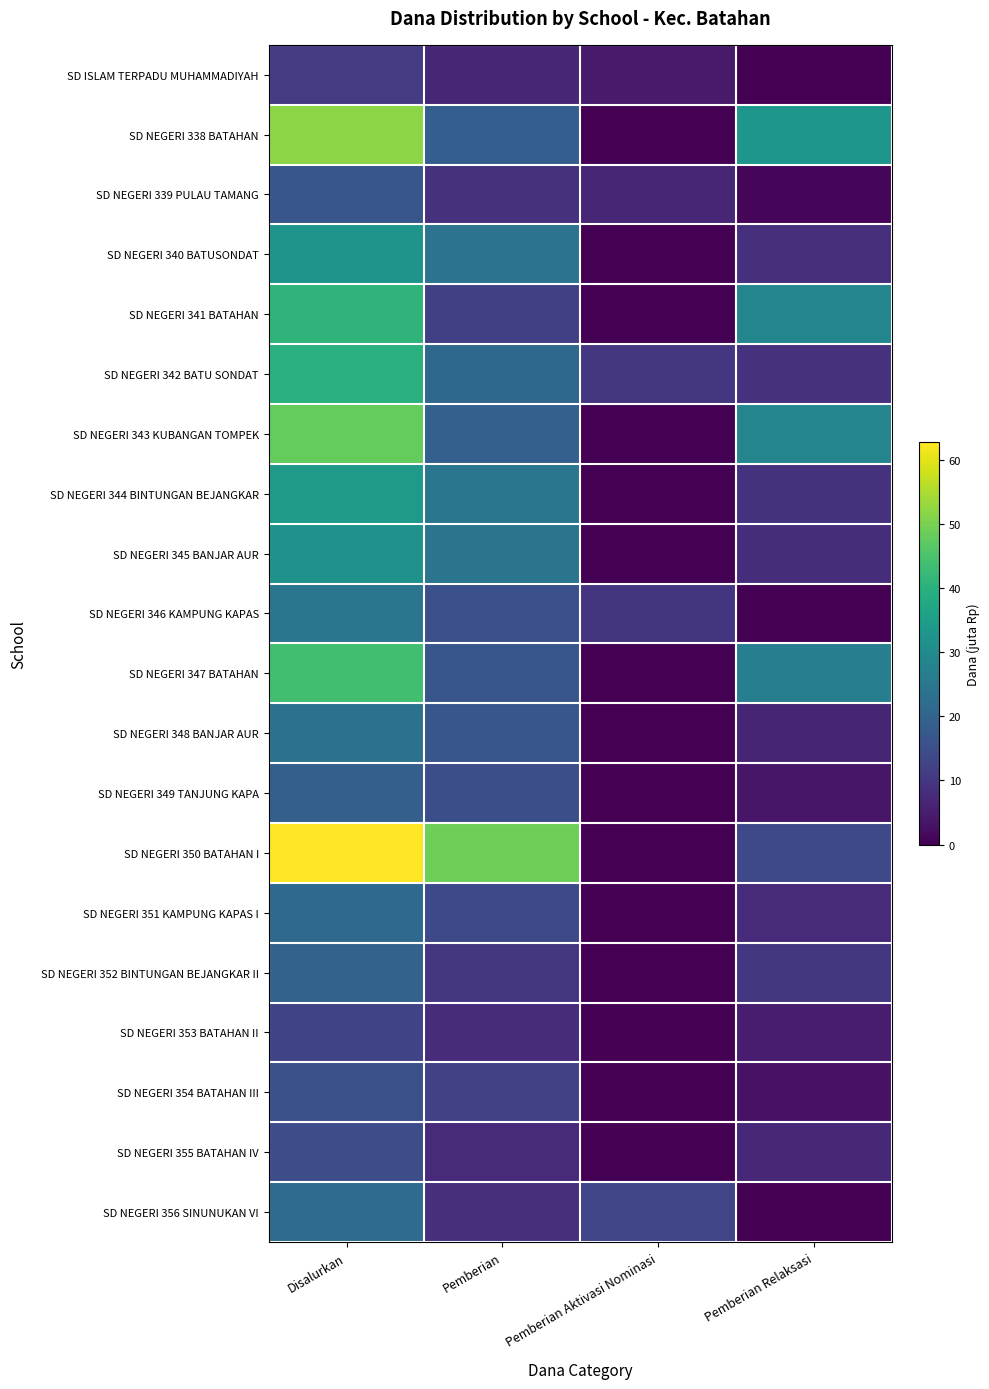

What is the total value across all series at Pemberian?

332.8